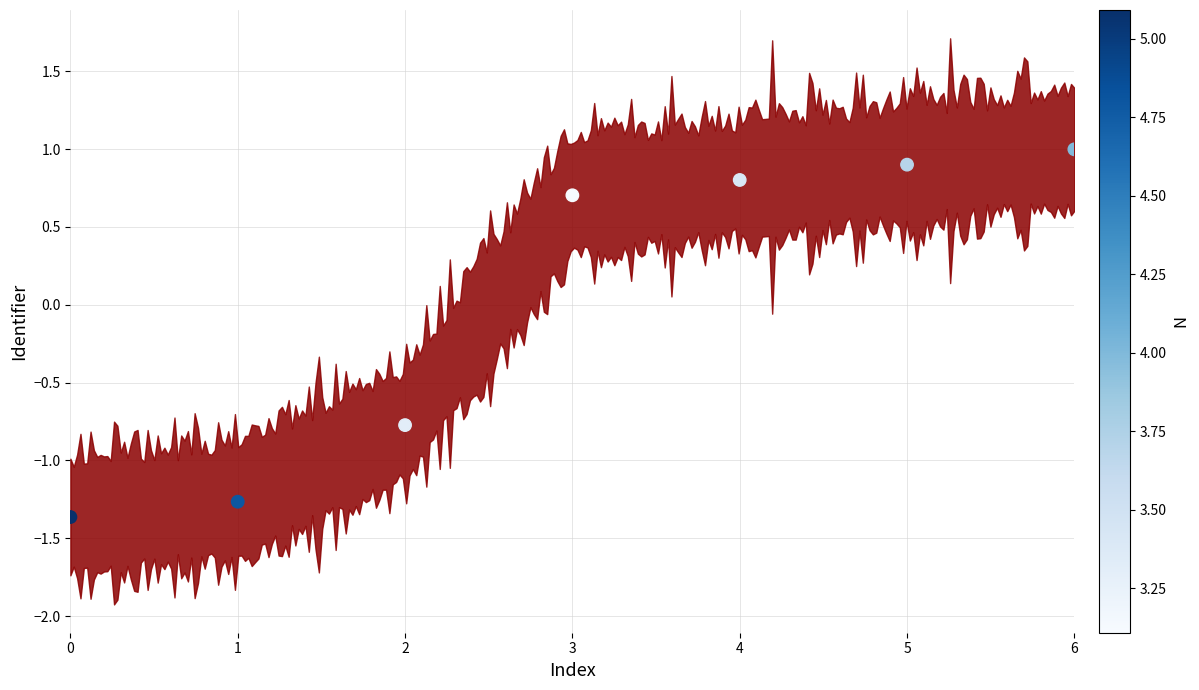

What is the range of Y values (max minus min)?

2.4